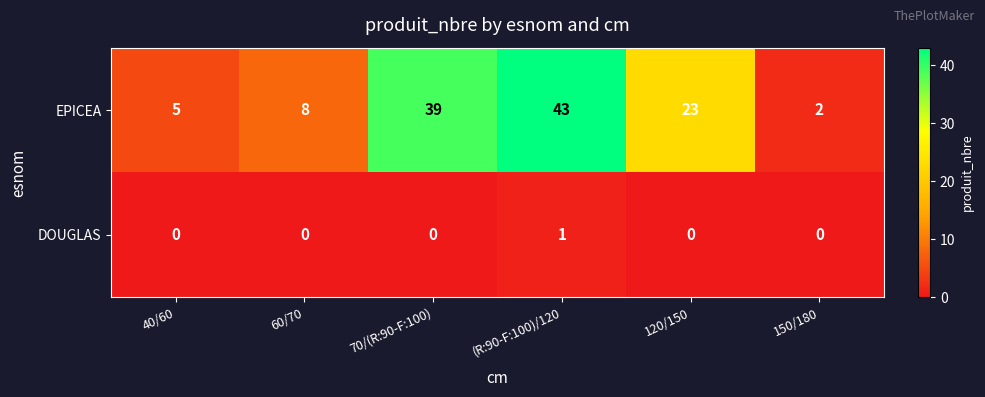

At which label does EPICEA reach its minimum?

150/180